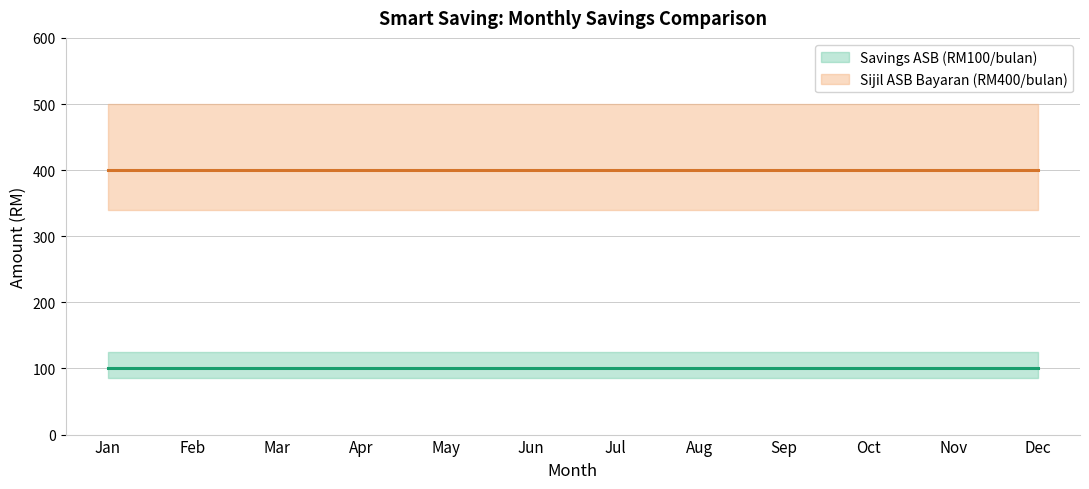

At which label does Savings ASB (RM100/bulan) reach its minimum?

Jan